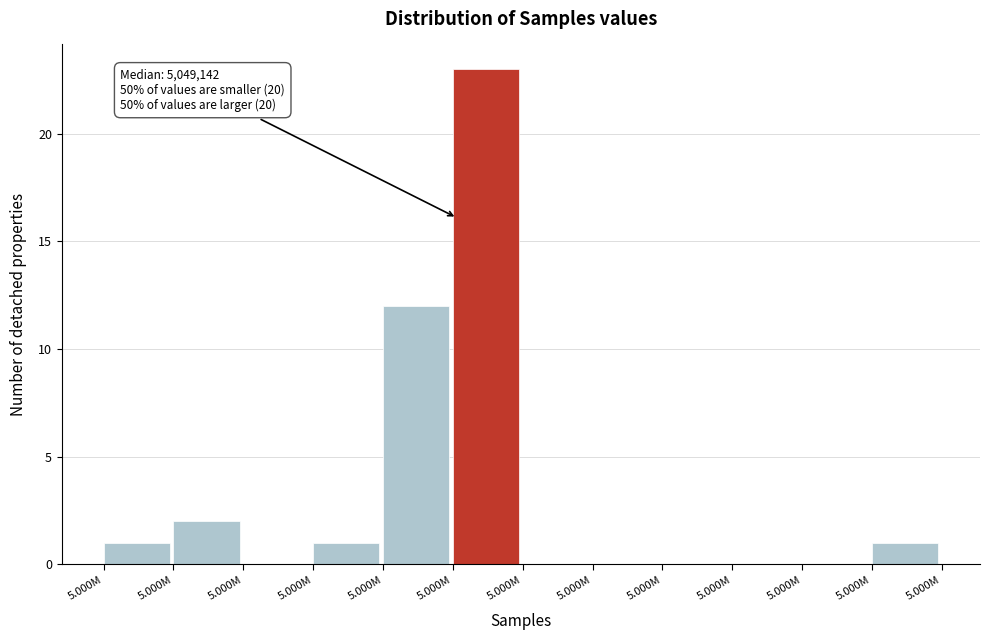

Are the bars horizontal?

No